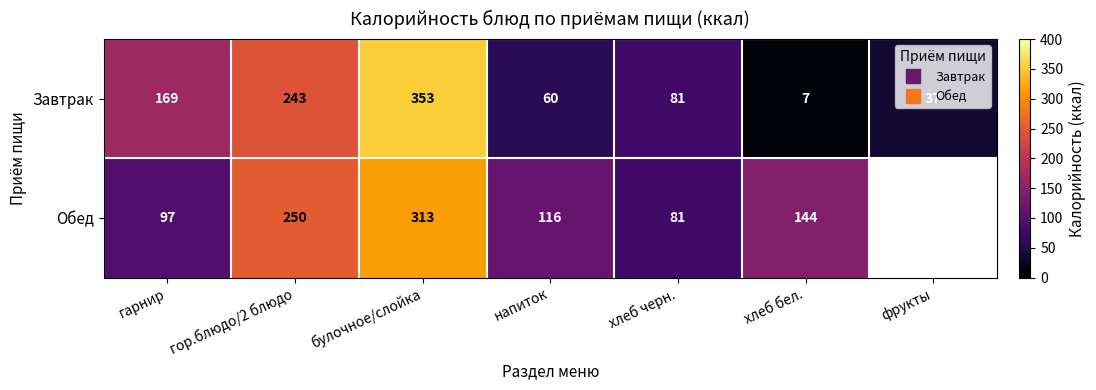

What is the sum of the Завтрак values at хлеб черн. and хлеб бел.?

88.0